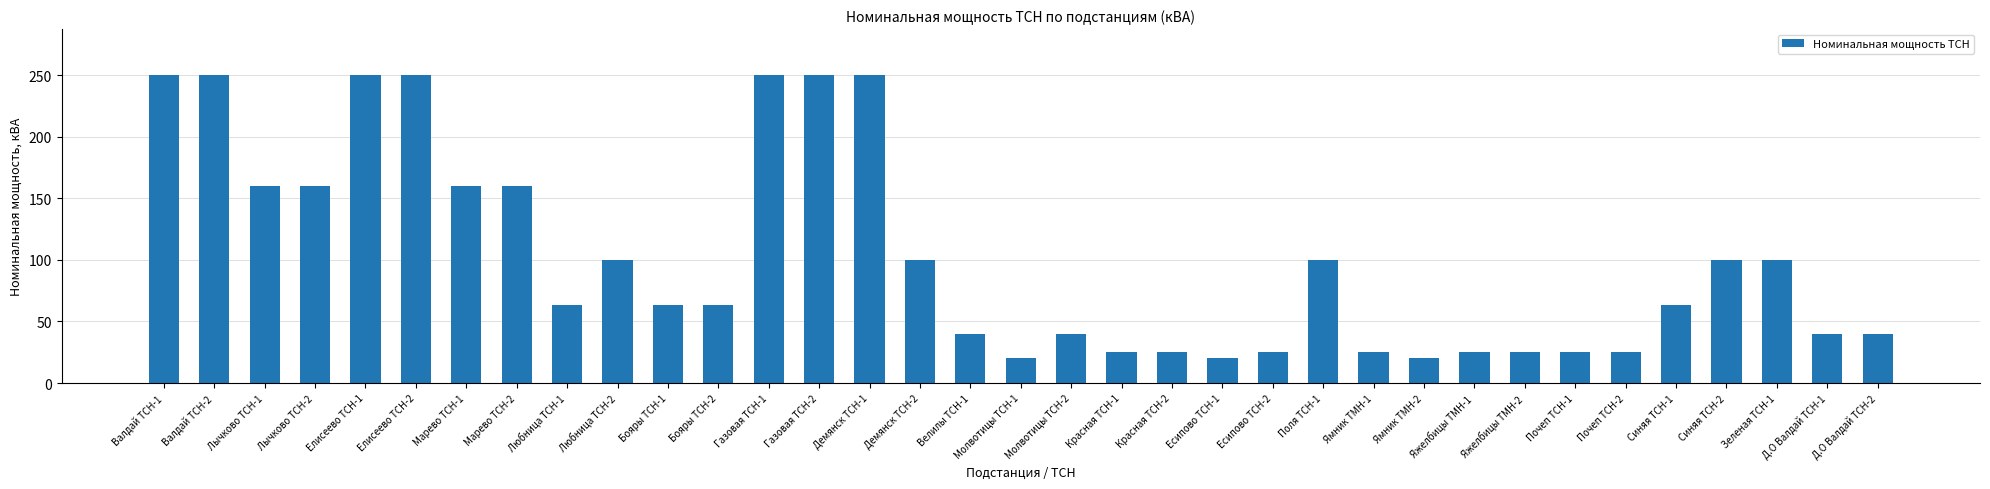

Is it true that the value at Красная ТСН-2 is 25?

True